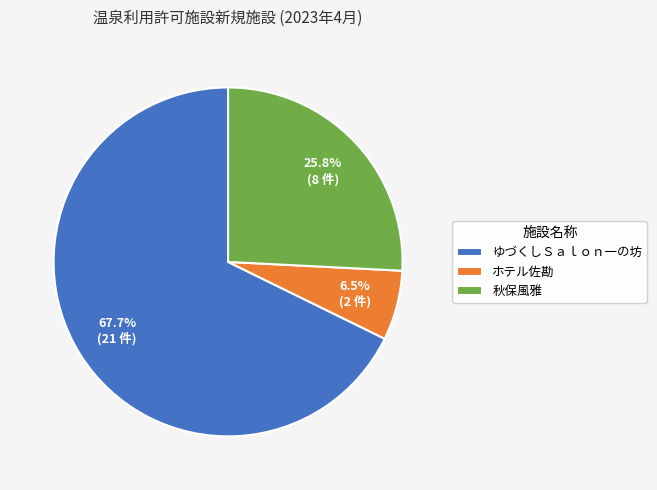

Which category accounts for the majority?

ゆづくしＳａｌｏｎ一の坊